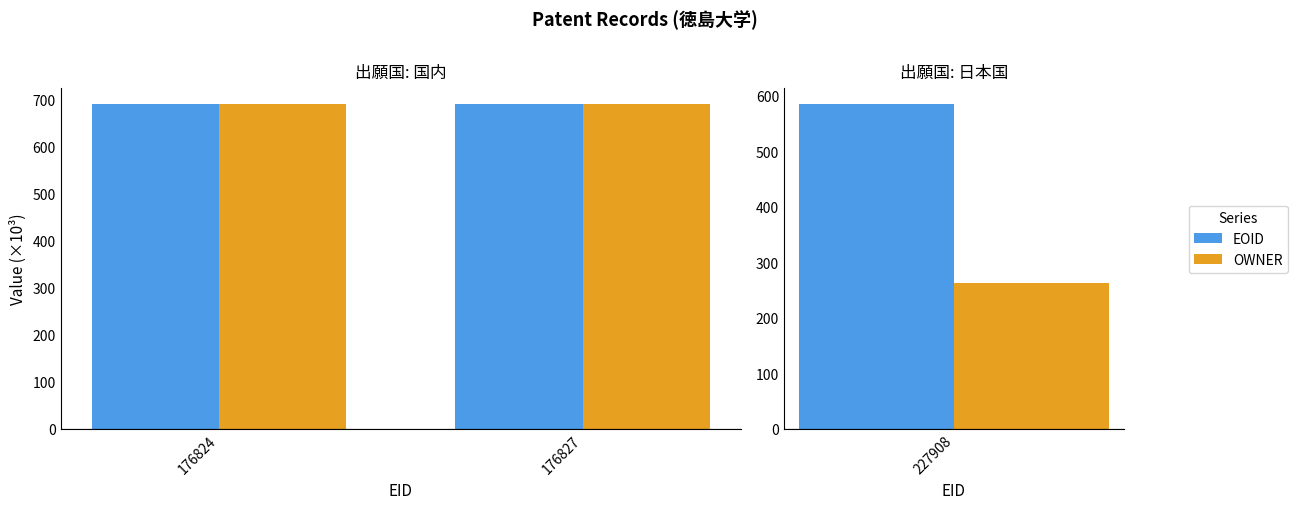

Rank the series at 176827 from highest to lowest value.

EOID, OWNER